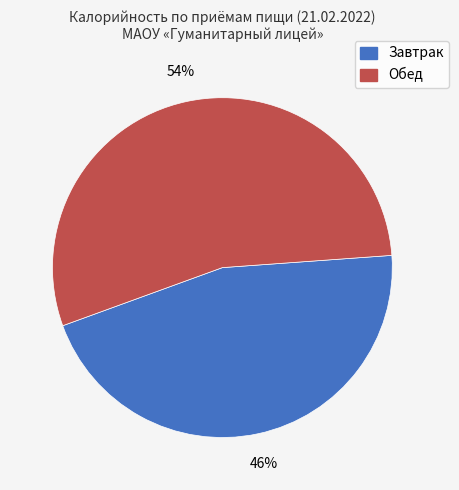

True or false: Завтрак accounts for 46% of the total.

True